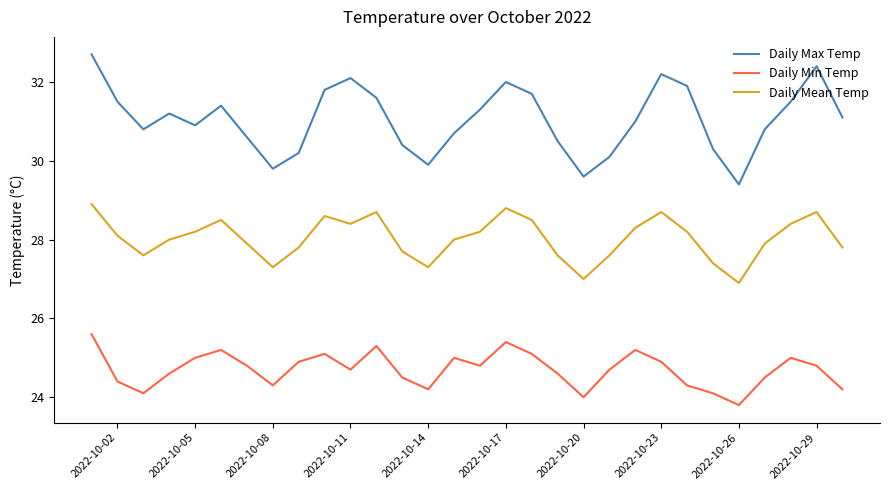

Which series has the widest spread of values?

Daily Max Temp